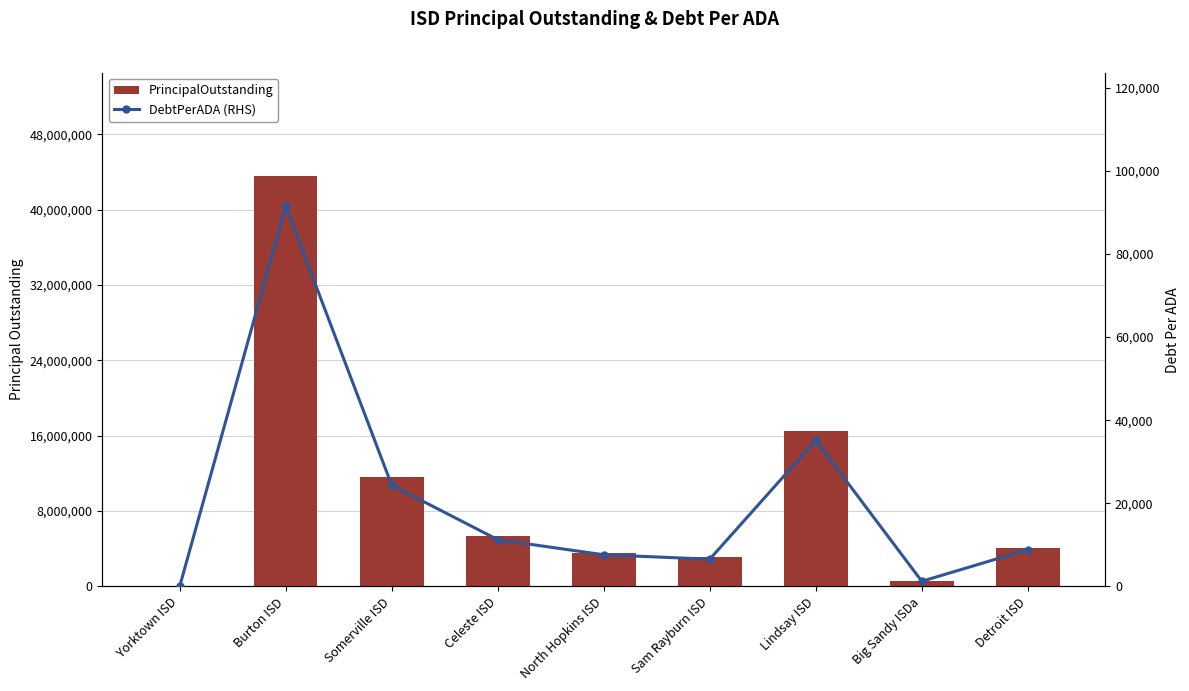

Rank the series at Lindsay ISD from lowest to highest value.

DebtPerADA (RHS), PrincipalOutstanding